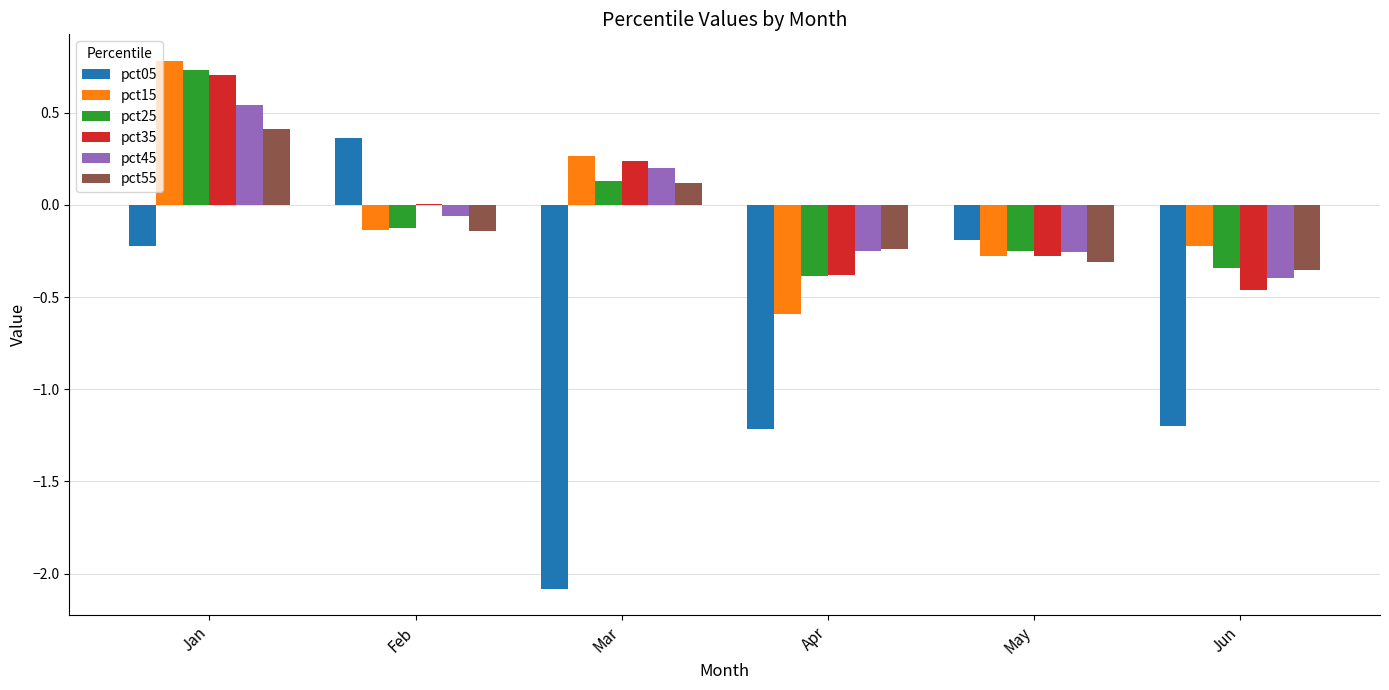

Is the value of pct45 at May greater than the value of pct35 at Jan?

No